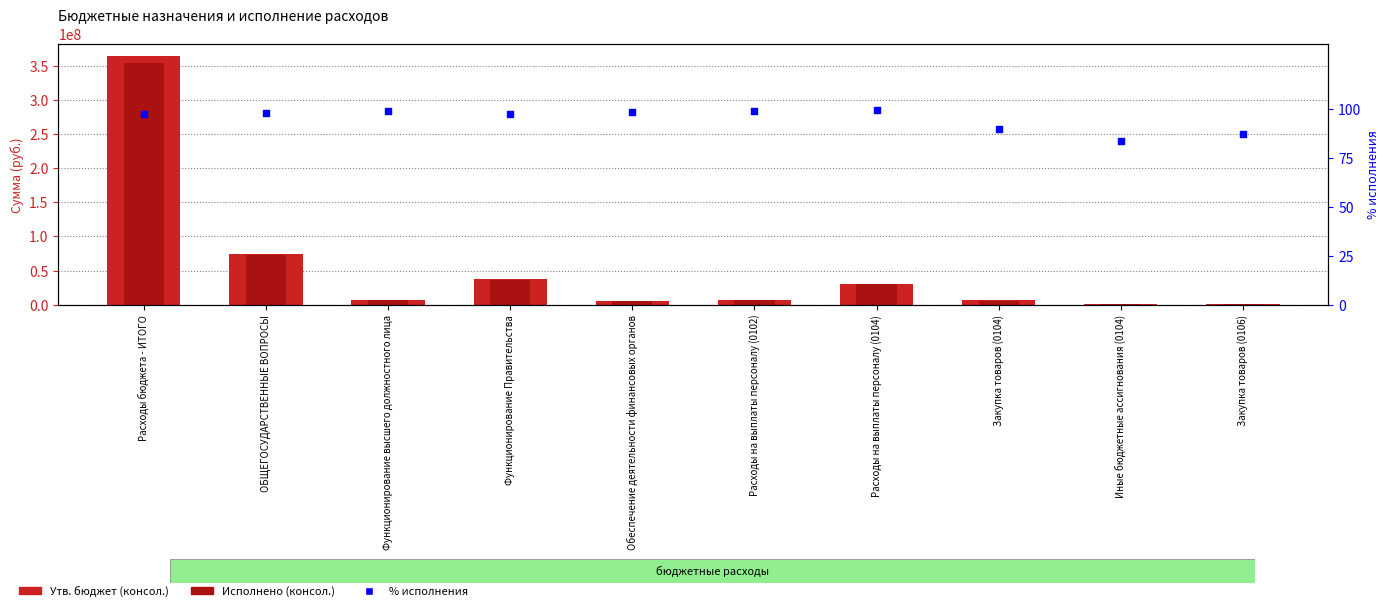

At how many categories does at least one series exceed 219989060?

1